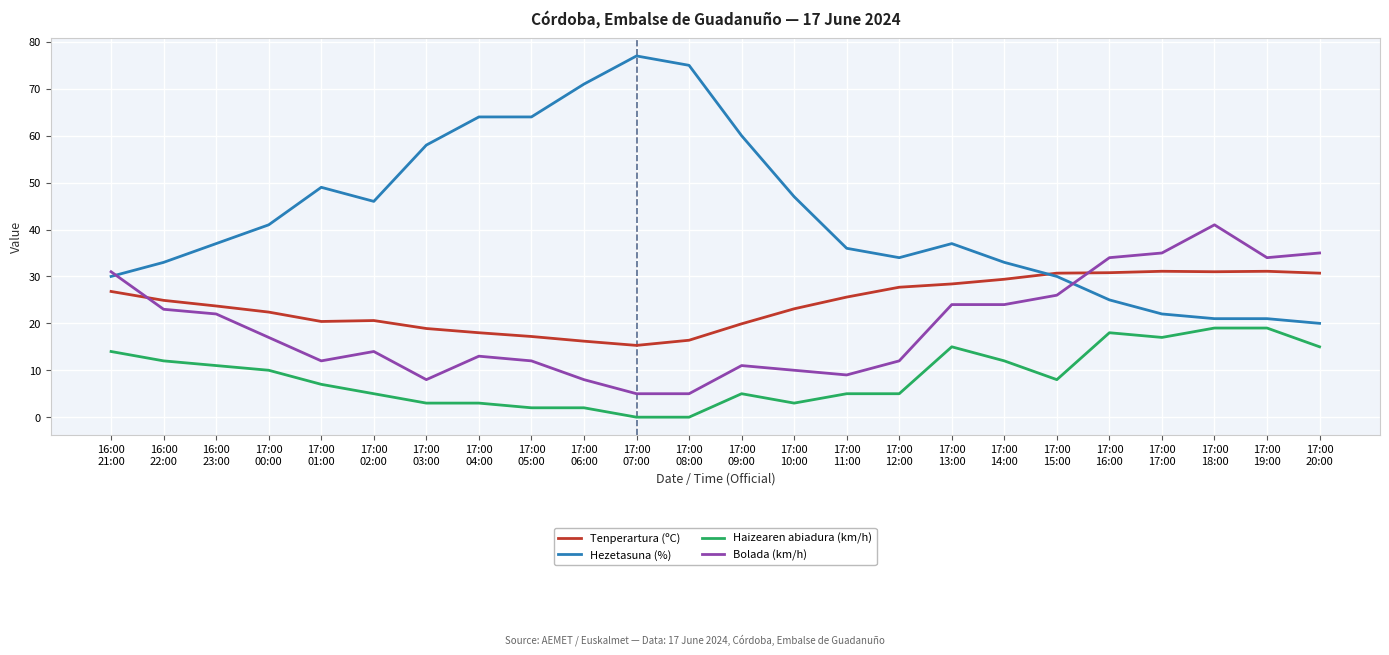

What is the difference between the highest and lowest values at 17:00
06:00?

69.0